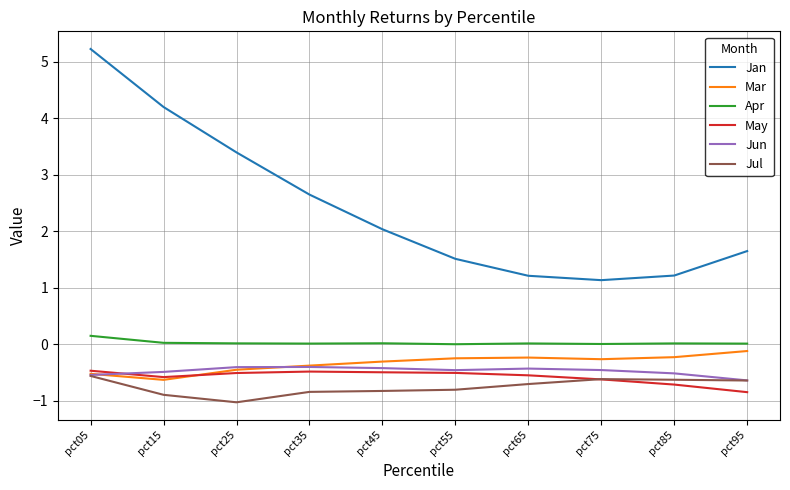

What is the spread (max minus min) of values at pct45?

2.9